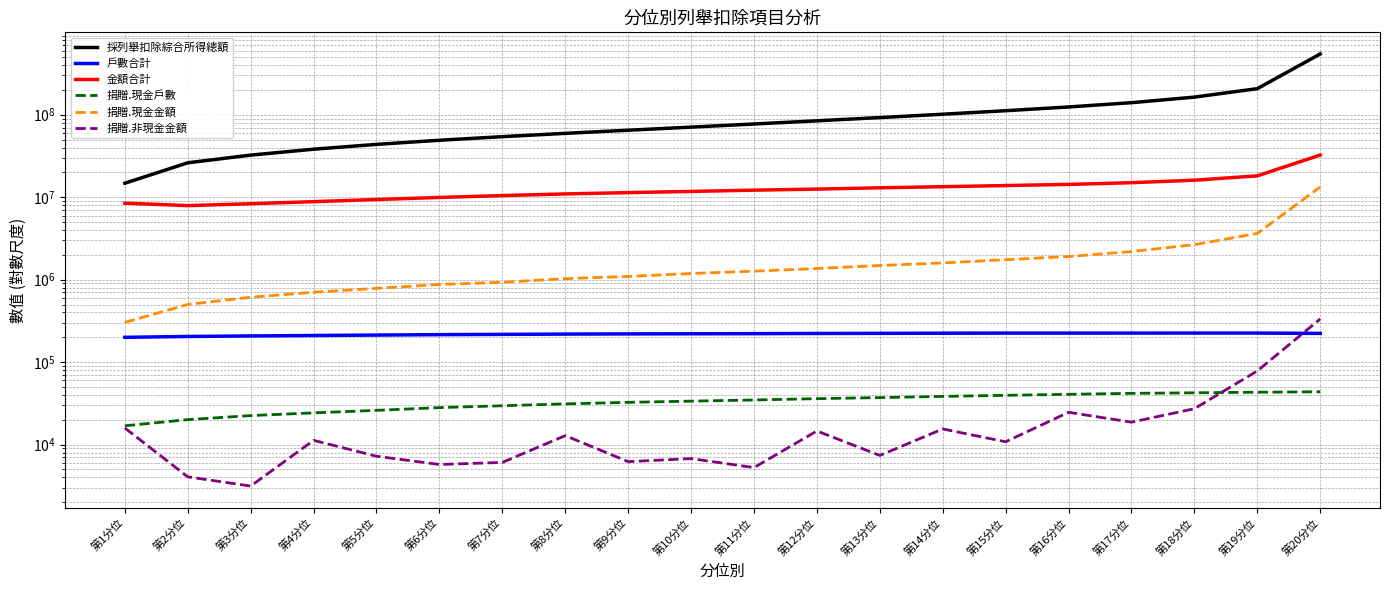

True or false: 捐贈.現金金額 has more than 2 interior local peaks.

False